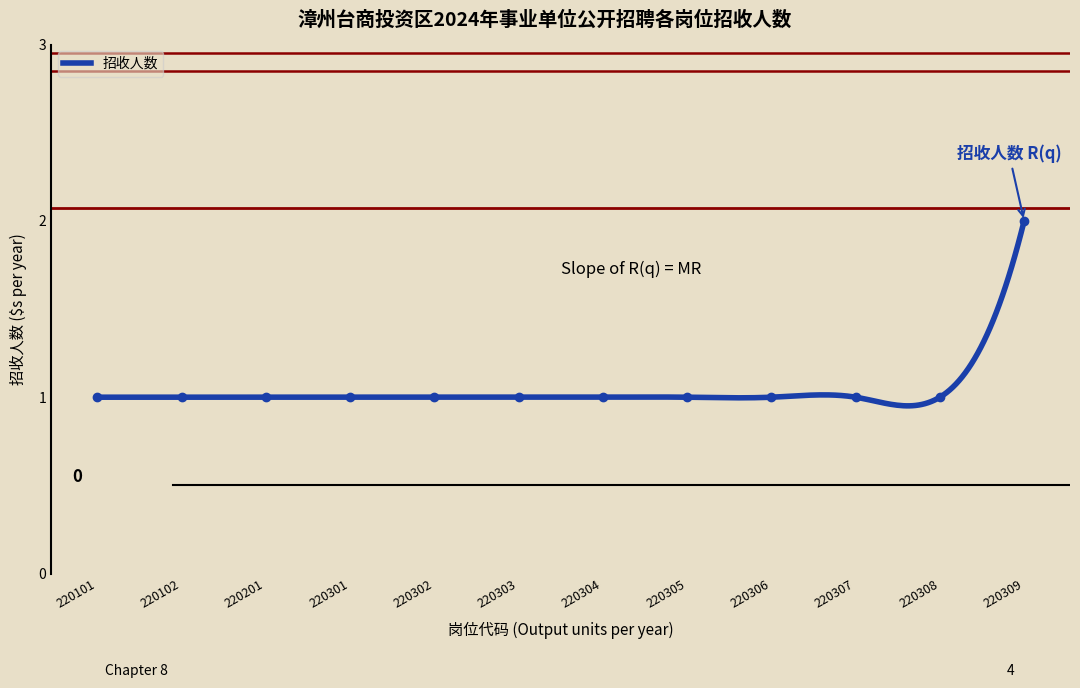

What is the approximate value at 220308?

1